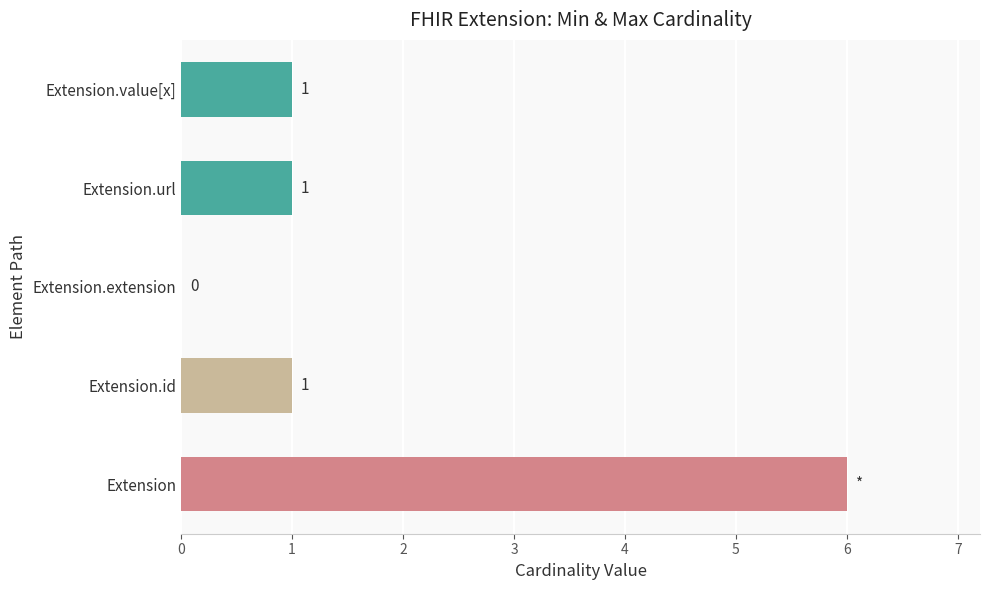

Reading bottom to top, extract all data points from this chart.

Extension=6	Extension.id=1	Extension.extension=0	Extension.url=1	Extension.value[x]=1